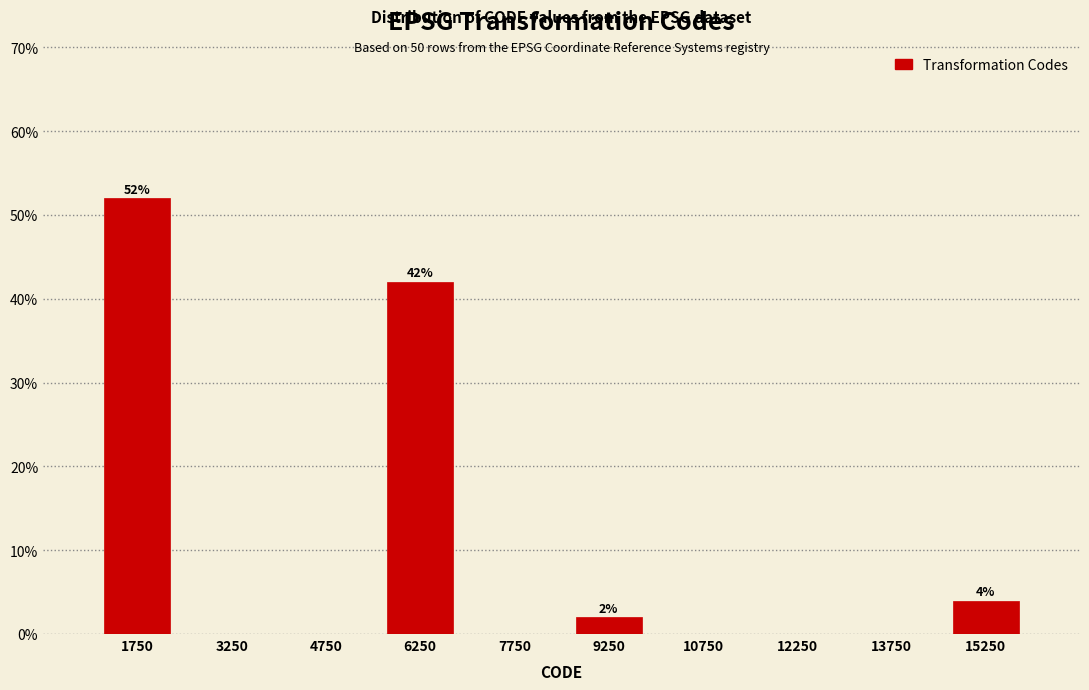

Which range on the x-axis has the tallest bar?

1000 to 2500